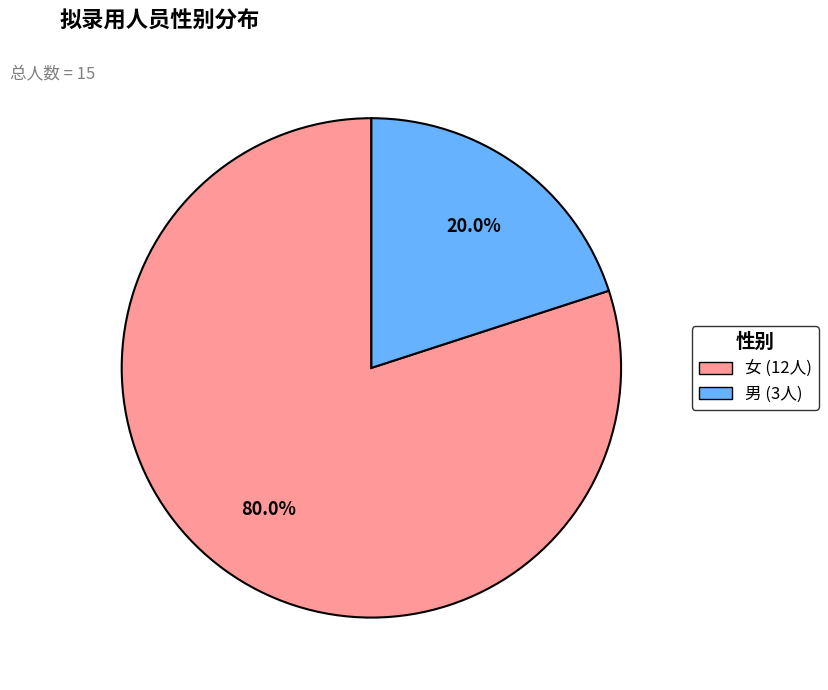

Does any single category account for the majority?

Yes